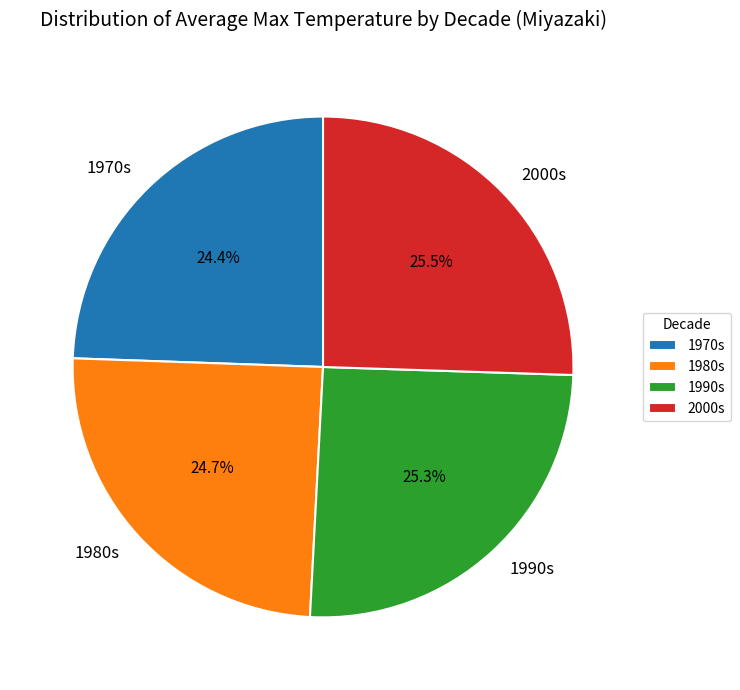

Which has a higher value, 2000s or 1980s?

2000s